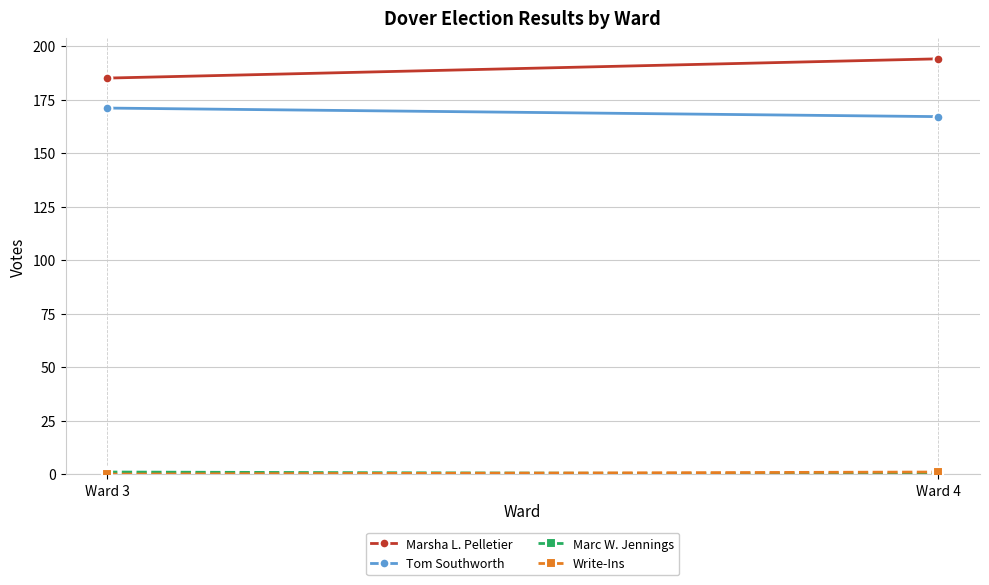

List the series in order of their peak value, highest first.

Marsha L. Pelletier, Tom Southworth, Marc W. Jennings, Write-Ins